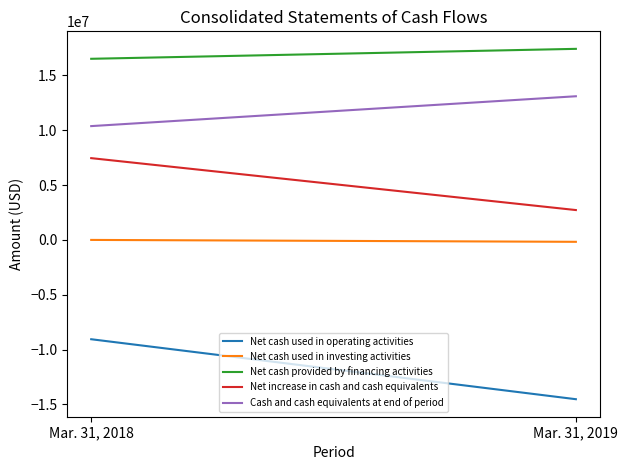

What are all the series names shown in the legend?

Net cash used in operating activities, Net cash used in investing activities, Net cash provided by financing activities, Net increase in cash and cash equivalents, Cash and cash equivalents at end of period